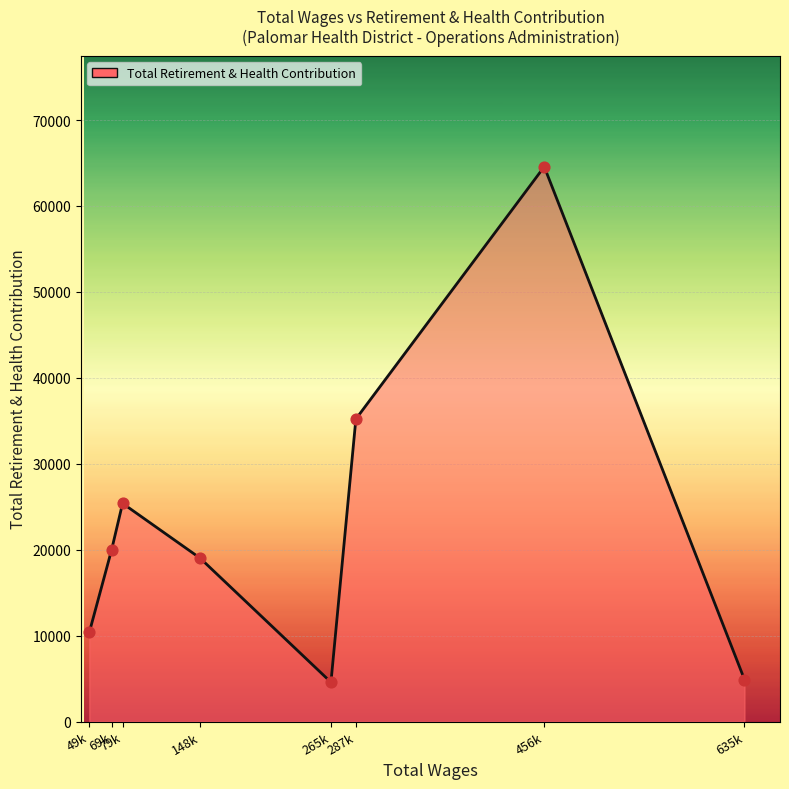

What is the change in value from 79k to 148k?

-6370